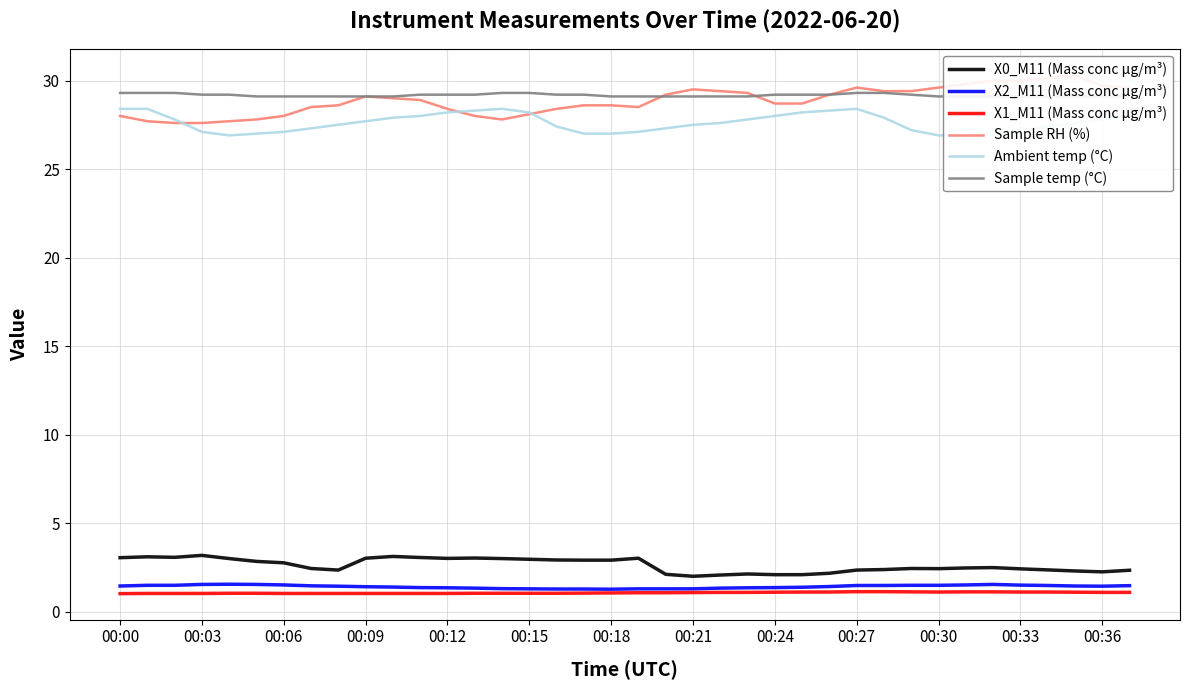

What is the average value of the Sample RH (%) series?

28.9